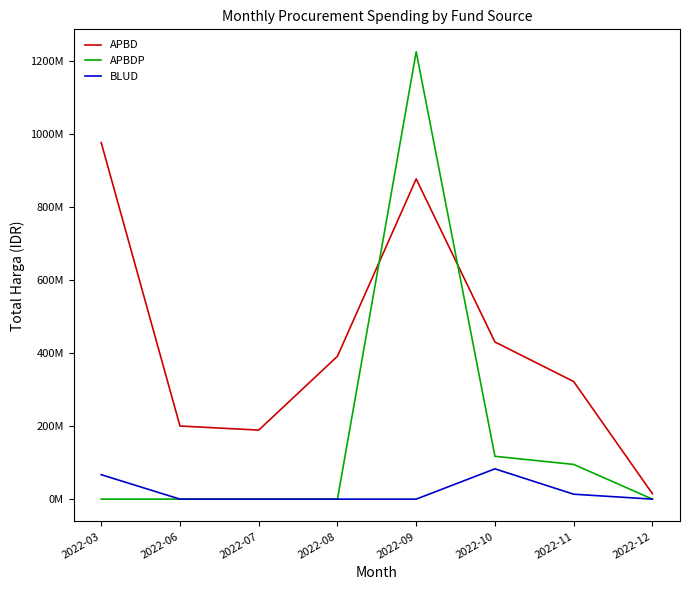

What is the greatest value displayed?

1224682000